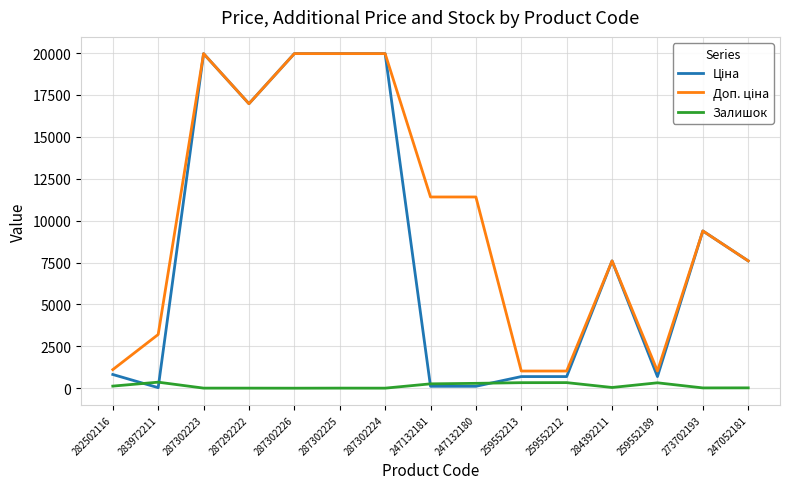

What is the maximum value shown in the chart?

19964.2